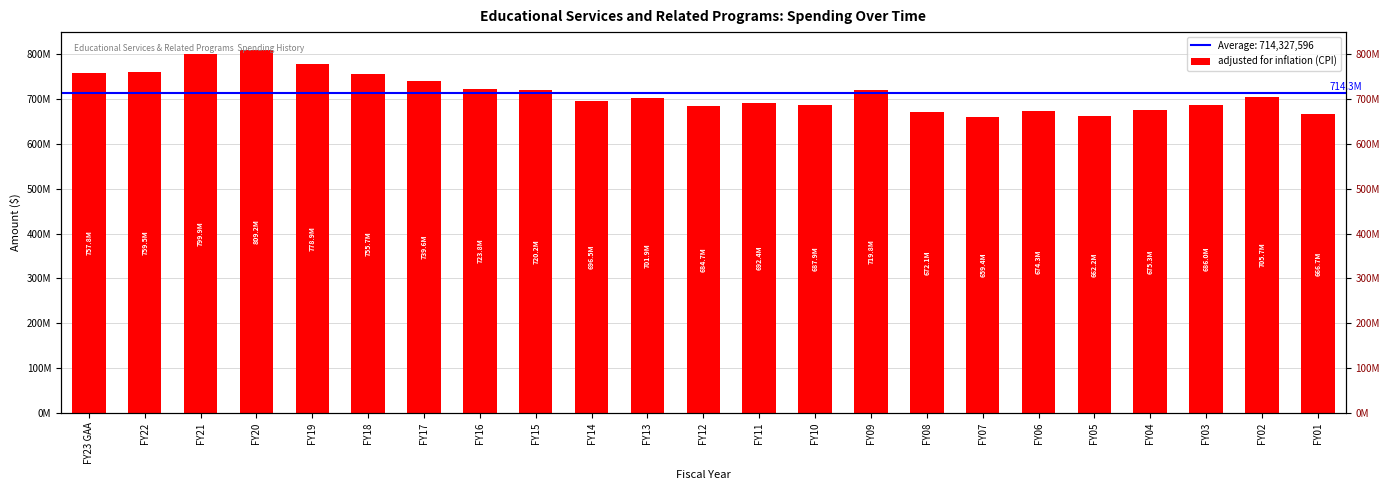

What is the smallest value displayed?

659402014